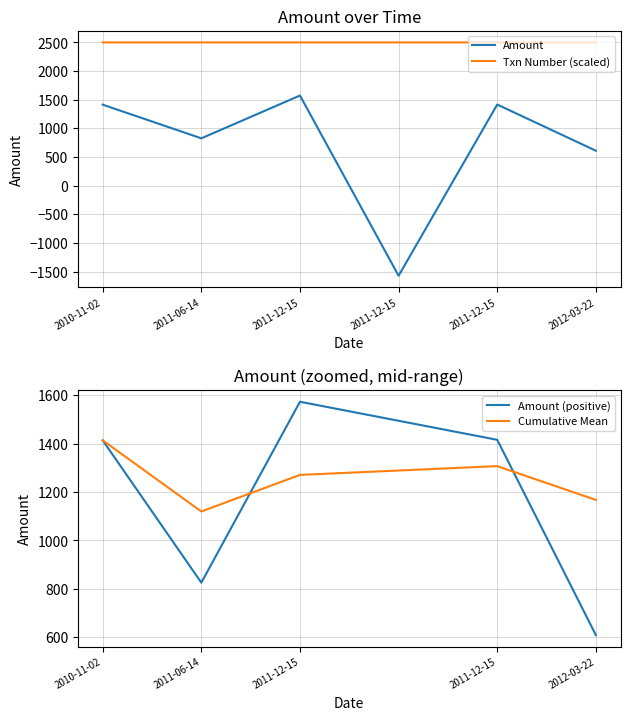

How many data points in Amount are above 1413?

3